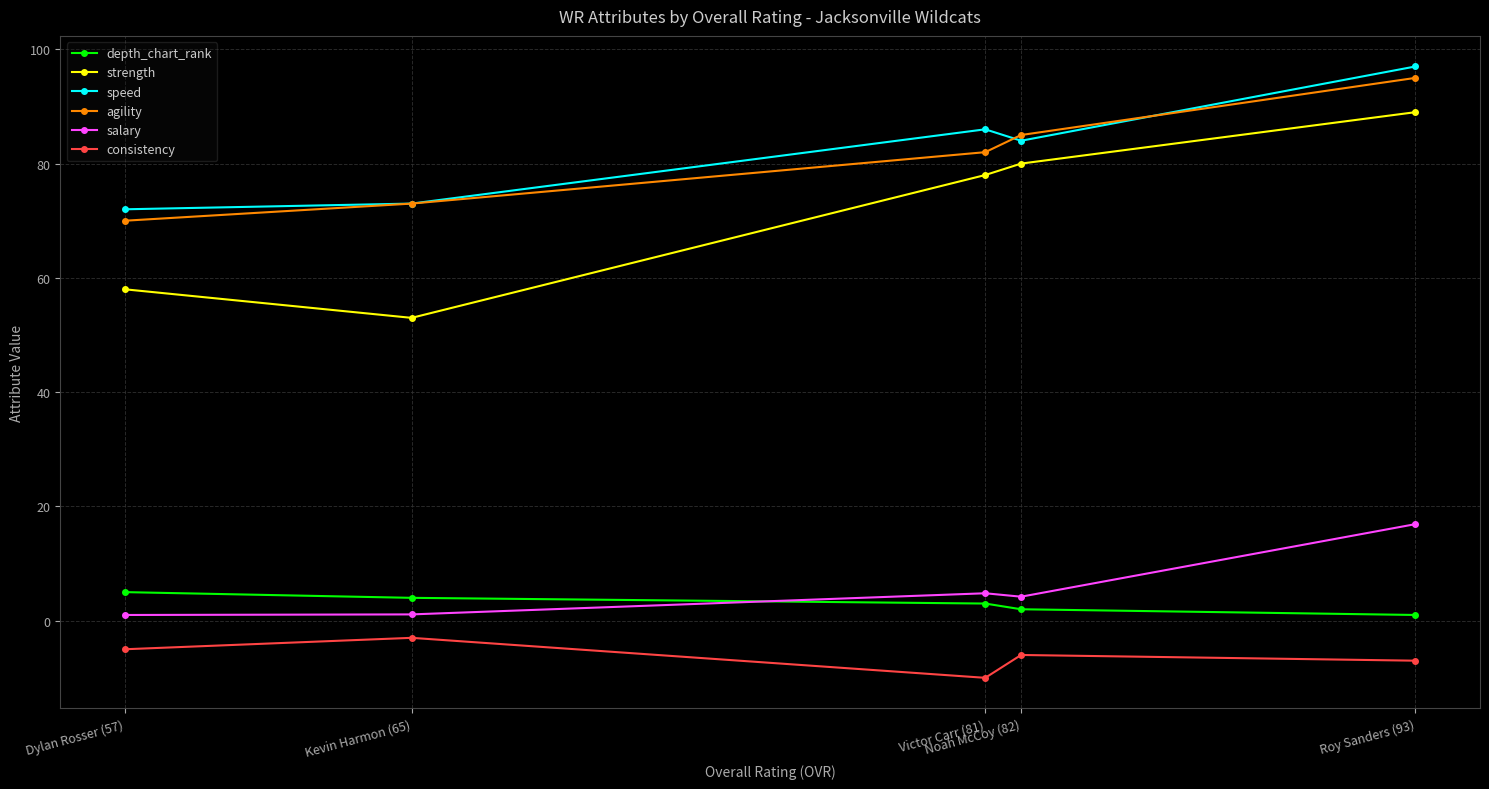

True or false: consistency and strength cross at least once.

False